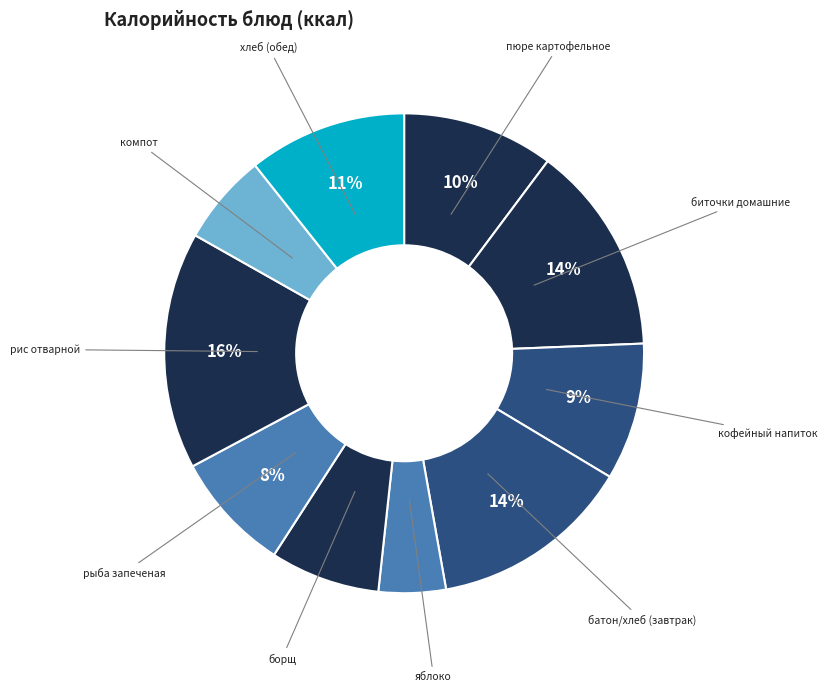

True or false: биточки домашние accounts for 1% of the total.

False